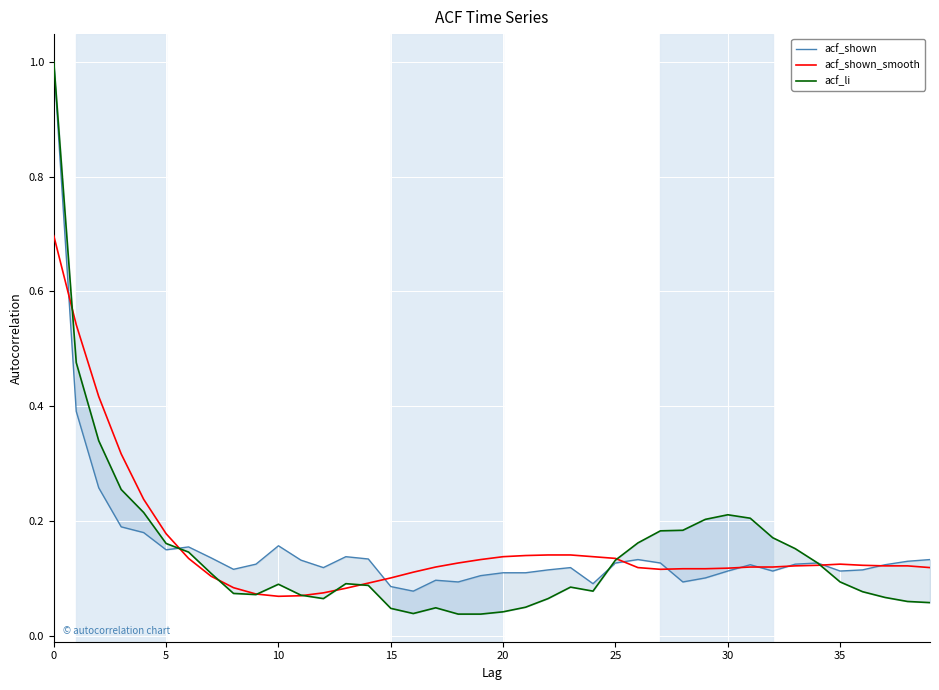

Is it true that acf_shown_smooth equals 0.0 at 18?

False